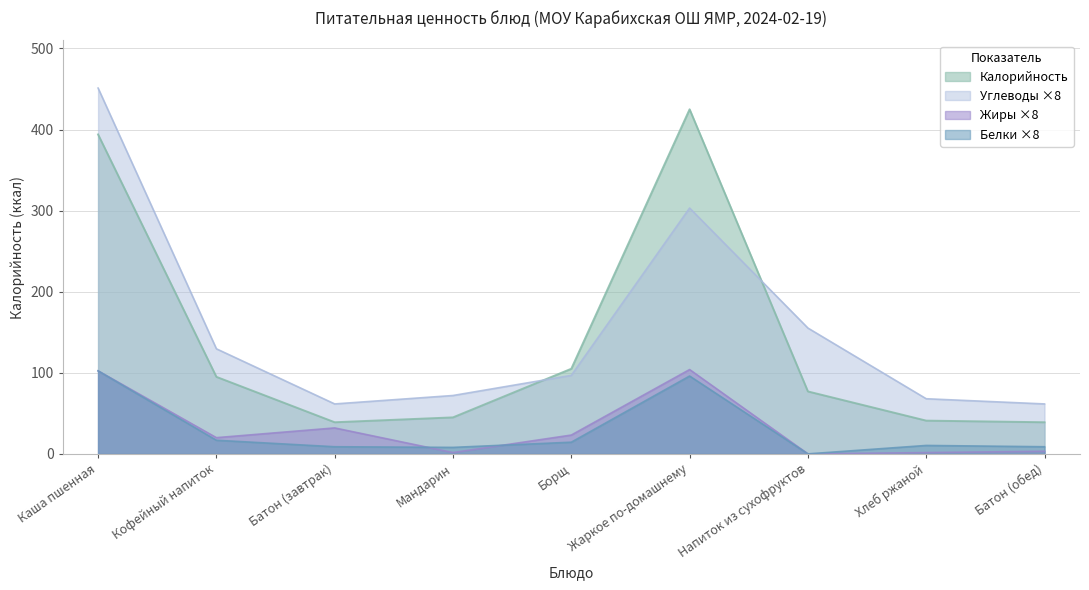

Which series has the largest range (max minus min)?

Углеводы